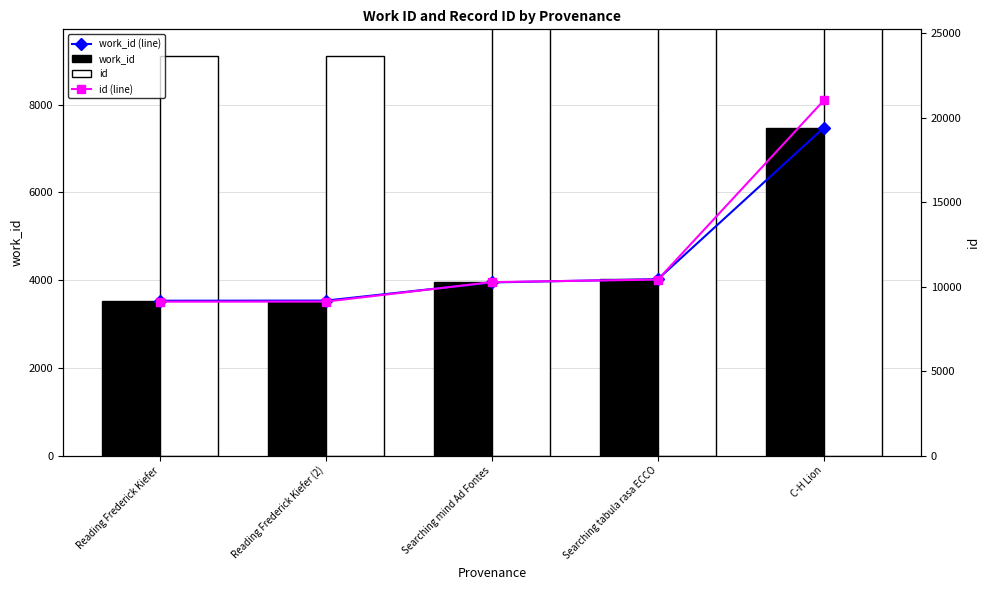

What is the total value across all series at Searching mind Ad Fontes?

28432